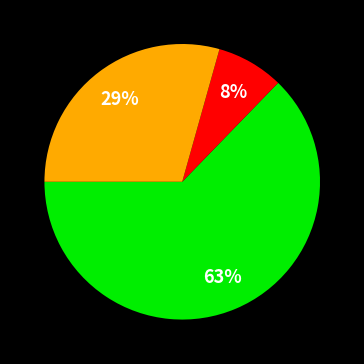

To the nearest percent, what is the average slice percentage?

33%